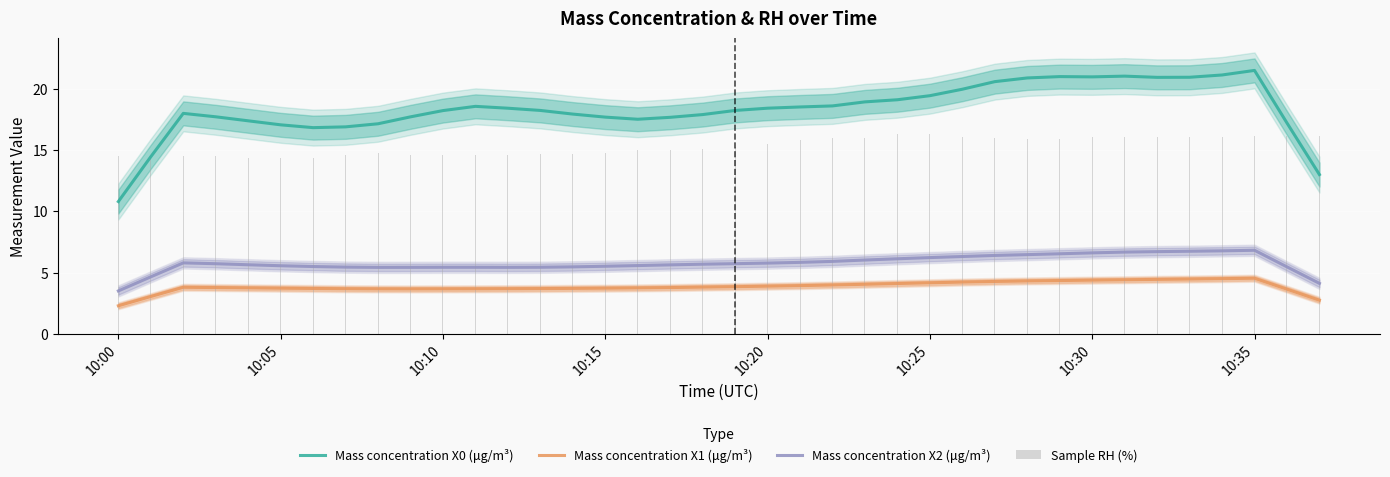

True or false: Mass concentration X1 (μg/m³) and Mass concentration X2 (μg/m³) cross at least once.

False